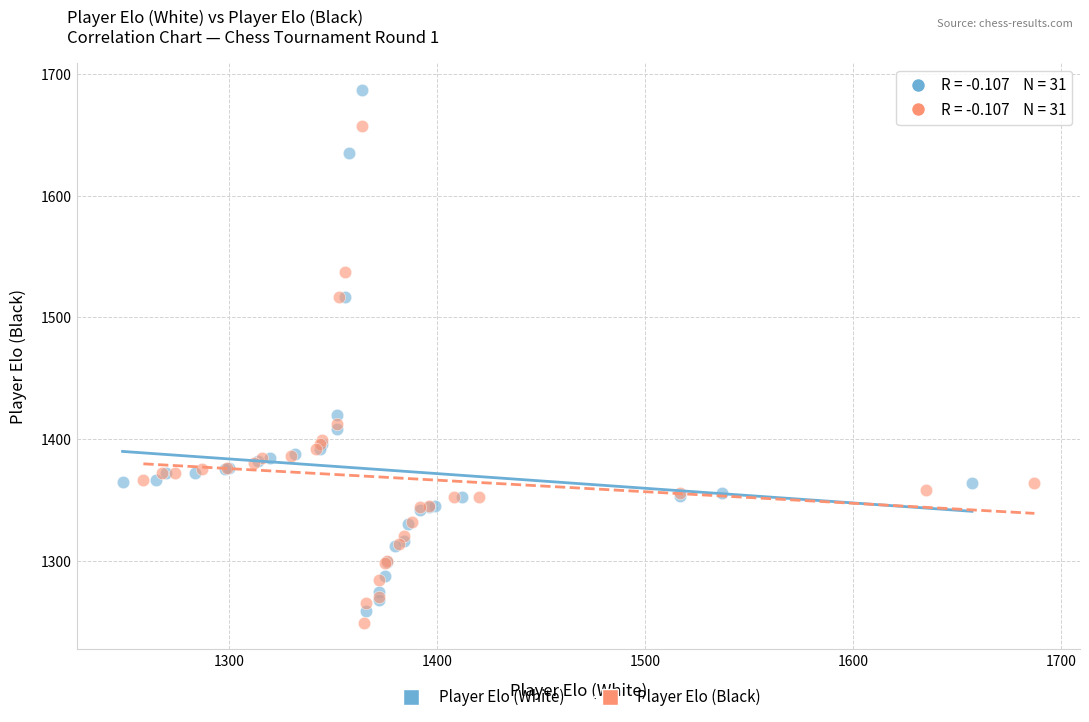

Which series reaches the maximum Y coordinate?

Player Elo (White)